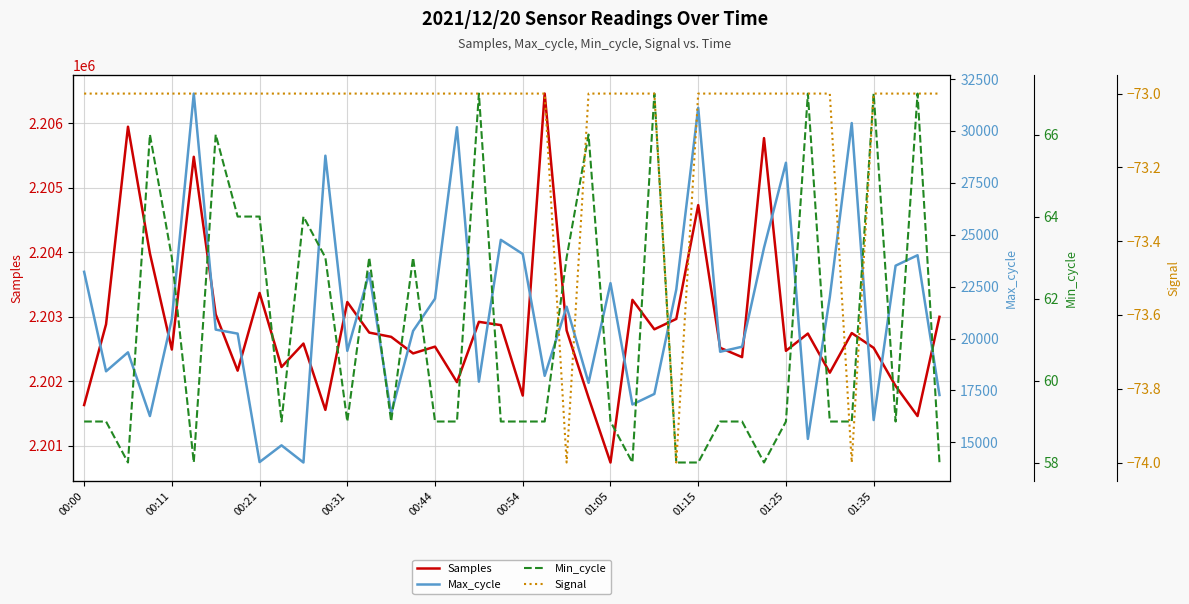

What is the approximate value of Max_cycle at 29?

19362